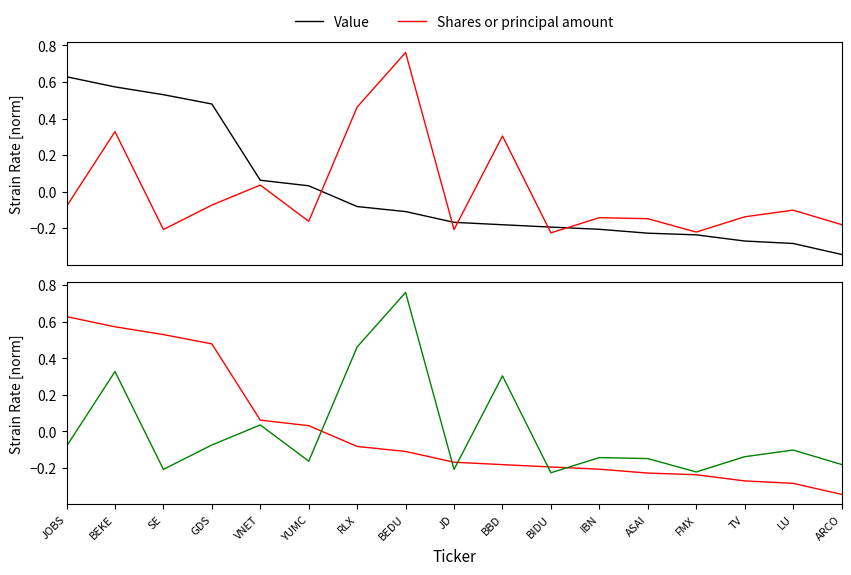

Reading left to right, transcribe all the data shown in this chart.

Value: JOBS=0.6	BEKE=0.6	SE=0.5	GDS=0.5	VNET=0.1	YUMC=0.0	RLX=-0.1	BEDU=-0.1	JD=-0.2	BBD=-0.2	BIDU=-0.2	IBN=-0.2	ASAI=-0.2	FMX=-0.2	TV=-0.3	LU=-0.3	ARCO=-0.3
Shares or principal amount: JOBS=-0.1	BEKE=0.3	SE=-0.2	GDS=-0.1	VNET=0.0	YUMC=-0.2	RLX=0.5	BEDU=0.8	JD=-0.2	BBD=0.3	BIDU=-0.2	IBN=-0.1	ASAI=-0.1	FMX=-0.2	TV=-0.1	LU=-0.1	ARCO=-0.2